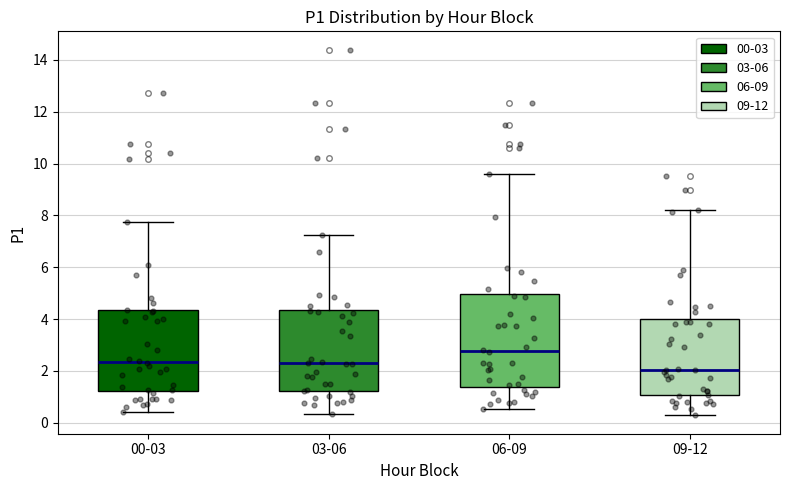

Reading left to right, transcribe this box plot: for each box, give where its median line is, the range the box spans, and where its two whiskers end, as read against the y-axis. The values are not printed on the chart, so give them approximately, as read against the axis.

00-03: median 2.4, box 1.2 to 4.4, whiskers 0.4 to 7.8
03-06: median 2.2, box 1.2 to 4.4, whiskers 0.4 to 7.2
06-09: median 2.8, box 1.4 to 5.0, whiskers 0.6 to 9.6
09-12: median 2.0, box 1.0 to 4.0, whiskers 0.2 to 8.2